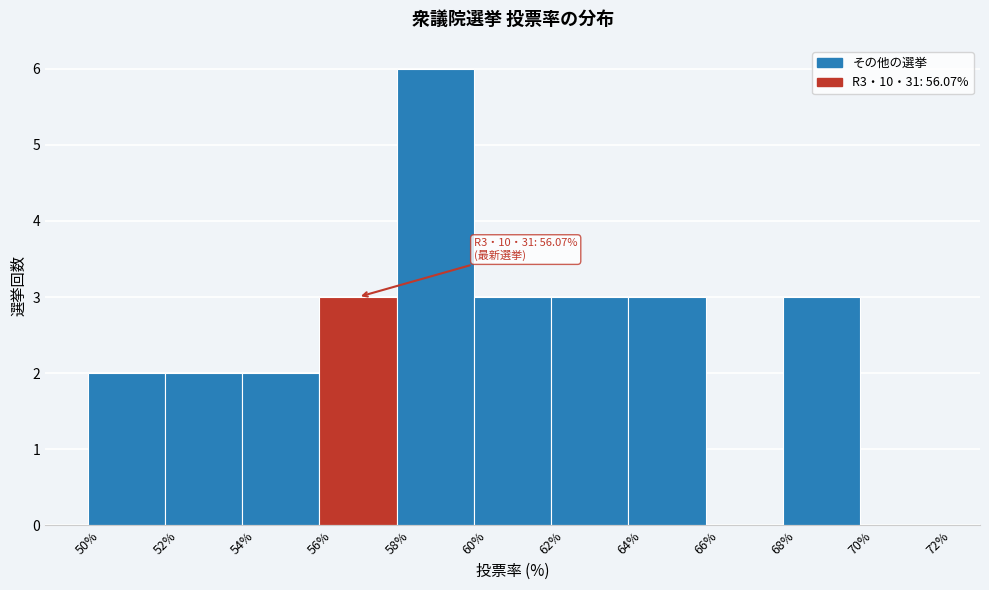

Which range on the x-axis has the tallest bar?

58% to 60%